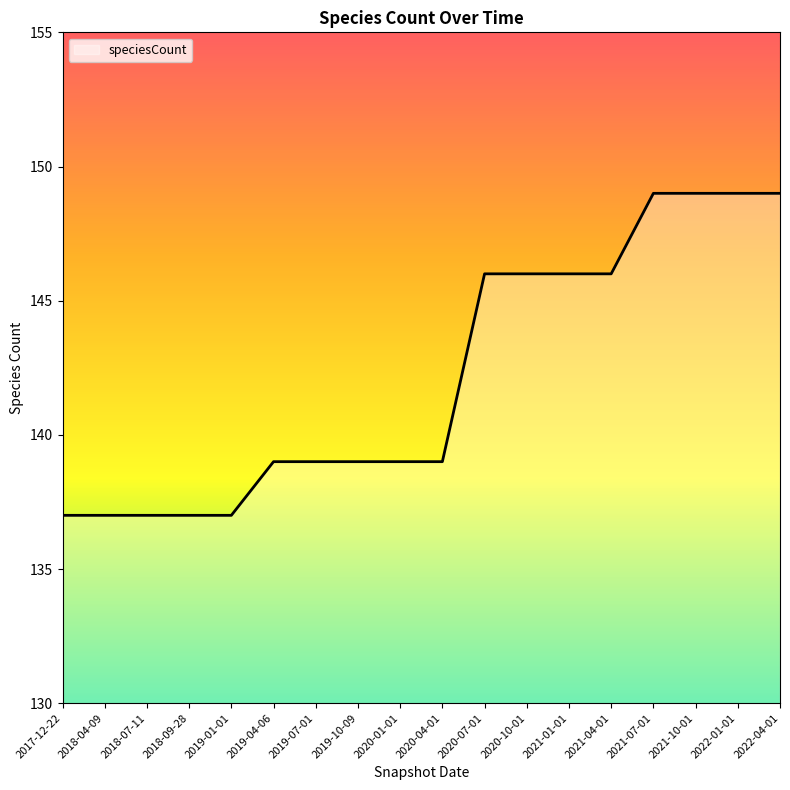

What is the smallest value displayed?

137